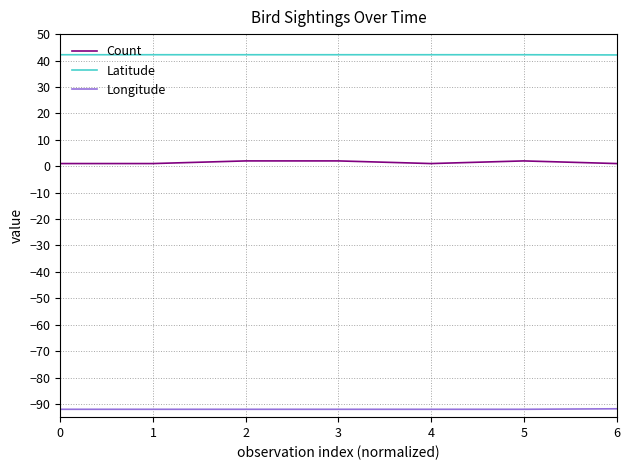

Is it true that Longitude equals -58.2 at 1?

False